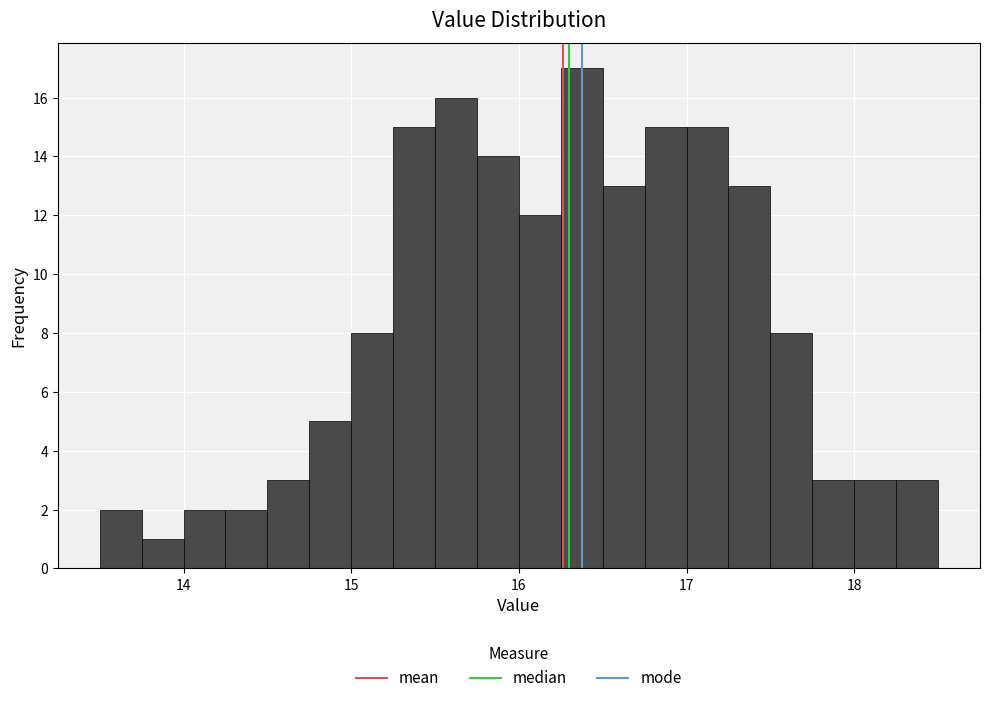

Around what value on the x-axis is the tallest bar? Give the approximate position of its centre, as read against the axis.

16.4